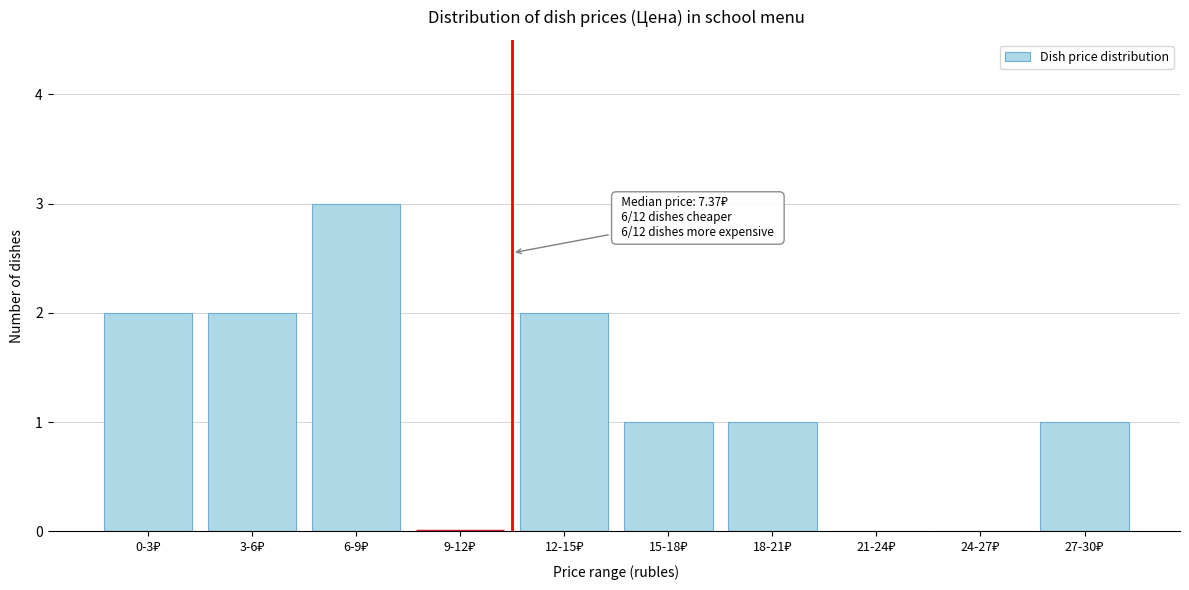

What is the sum of all values?

12